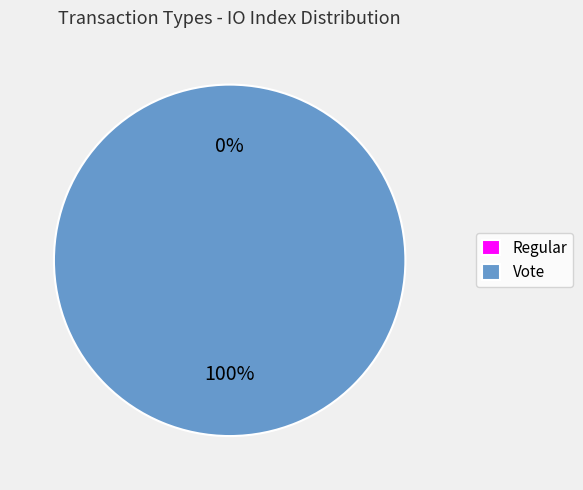

How many segments does this pie chart have?

2